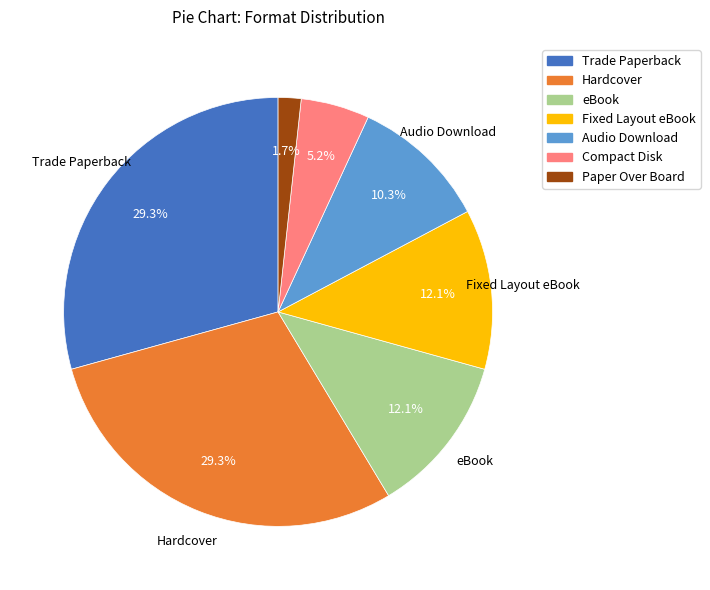

Which slice is the smallest?

Paper Over Board